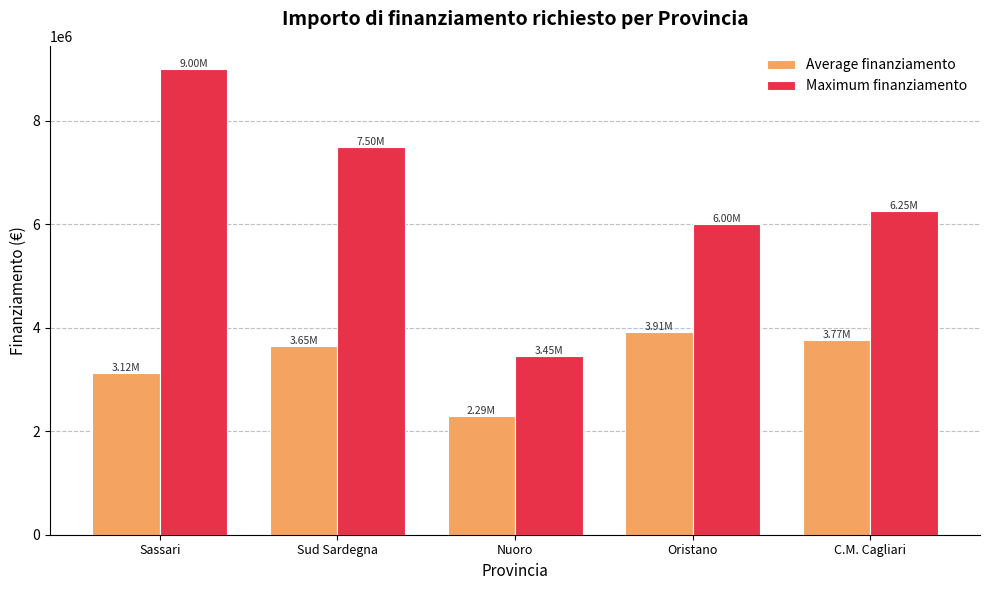

Which series has the largest range (max minus min)?

Maximum finanziamento